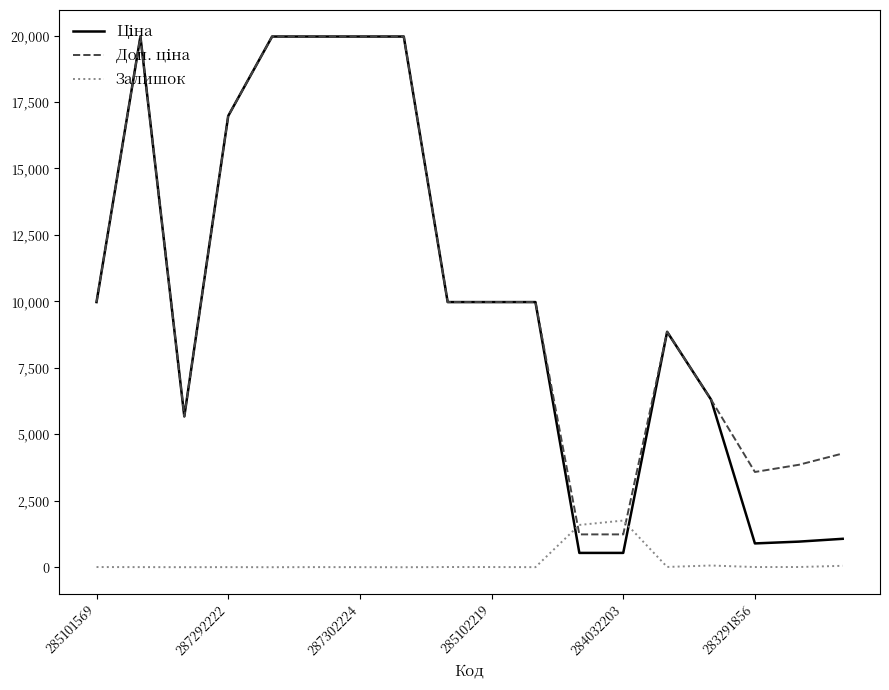

What is the highest value of the Залишок series?

1756.0